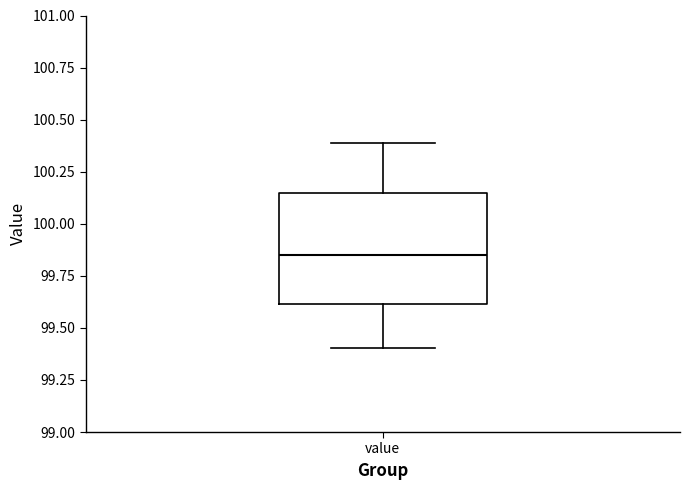

Where does the median line of the box for value sit on the y-axis? The values are not printed on the chart, so give them approximately, as read against the axis.

99.85